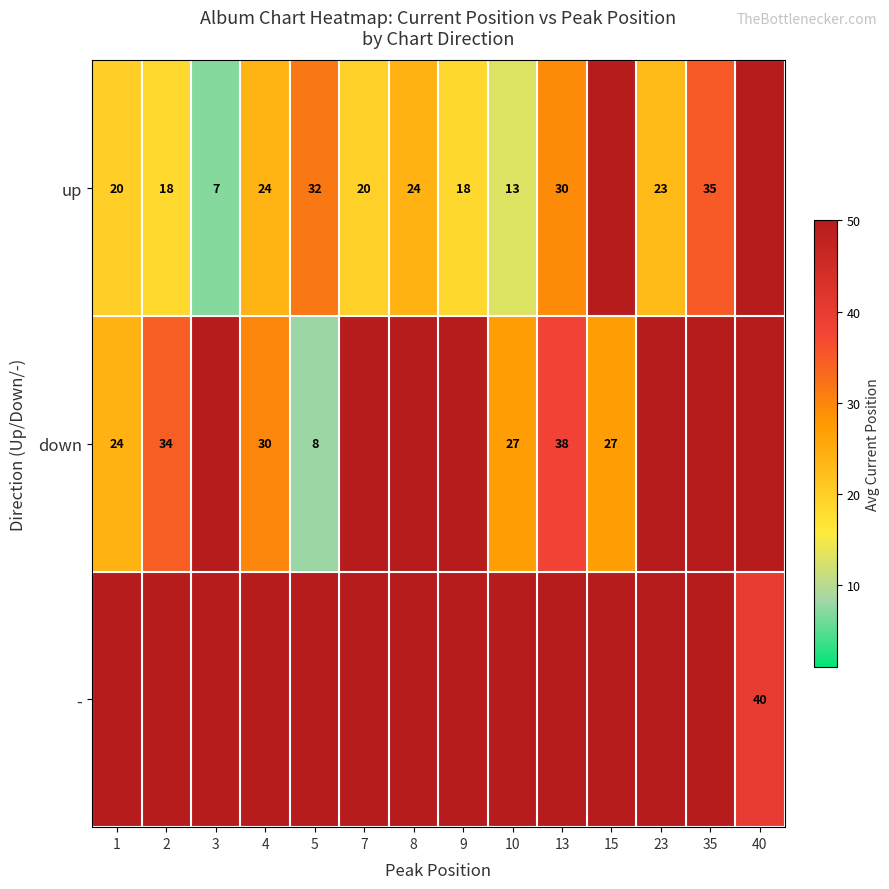

The value of up at 5 is 32. True or false?

True